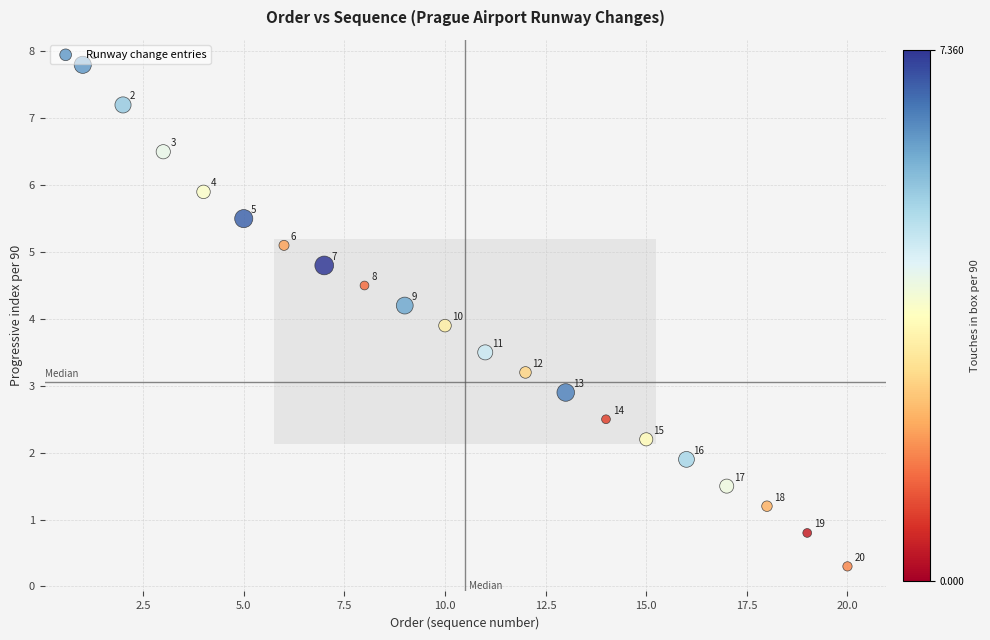

What is the range of Y values (max minus min)?

7.5